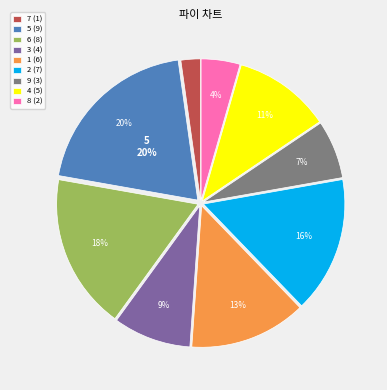

Is it true that 5 is 20% of the pie?

True